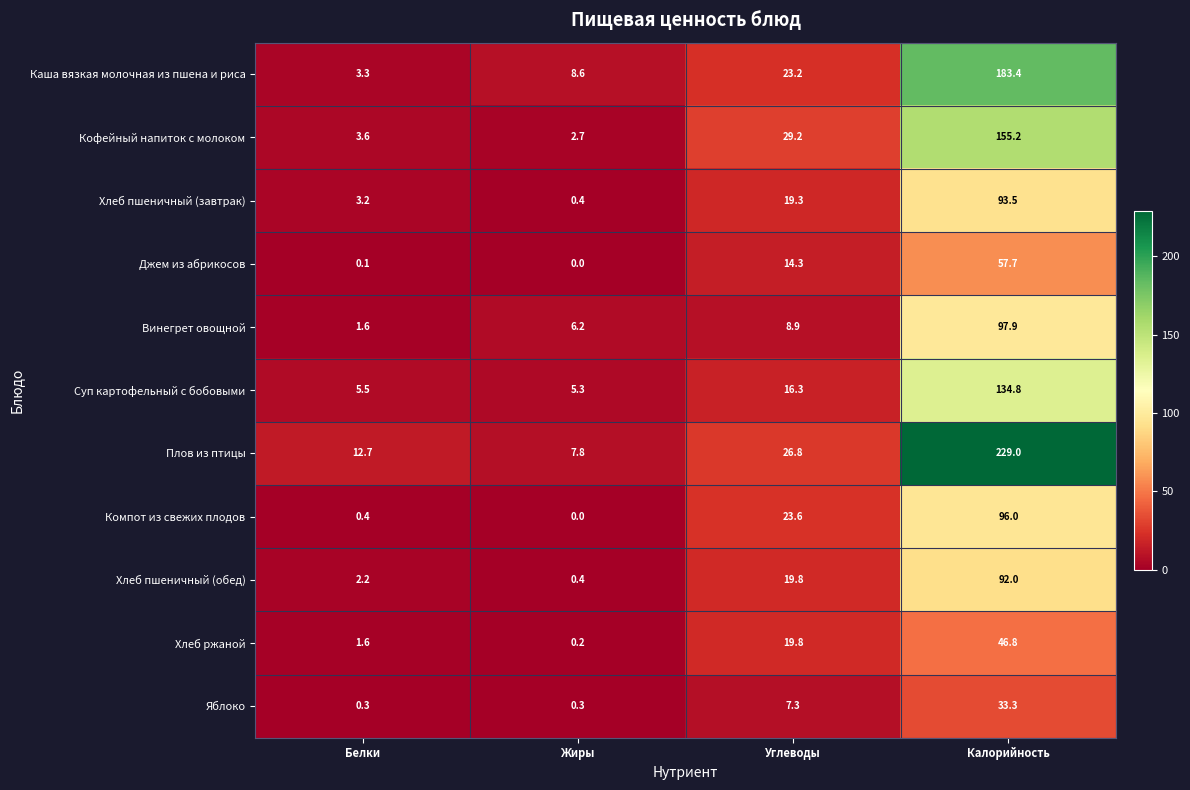

Which series has the largest total across all categories?

Плов из птицы